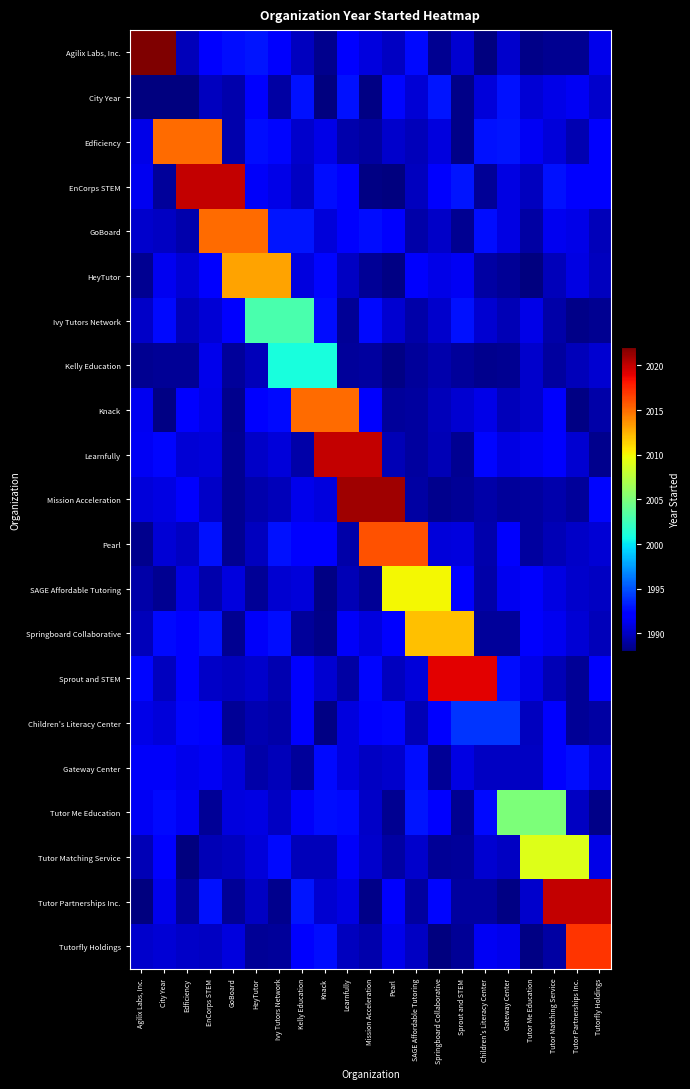

Reading right to left, extract all data points from this chart.

Agilix Labs, Inc.: Tutorfly Holdings=1991.2	Tutor Partnerships Inc.=1988.6	Tutor Matching Service=1988.6	Tutor Me Education=1988.3	Gateway Center=1990.3	Children's Literacy Center=1988.1	Sprout and STEM=1990.5	Springboard Collaborative=1988.6	SAGE Affordable Tutoring=1992.5	Pearl=1990.1	Mission Acceleration=1990.8	Learnfully=1991.9	Knack=1988.4	Kelly Education=1989.9	Ivy Tutors Network=1991.8	HeyTutor=1992.9	GoBoard=1992.7	EnCorps STEM=1992.1	Edficiency=1989.9	City Year=2022.0	Agilix Labs, Inc.=2022.0
City Year: Tutorfly Holdings=1990.3	Tutor Partnerships Inc.=1991.5	Tutor Matching Service=1991.1	Tutor Me Education=1990.6	Gateway Center=1992.8	Children's Literacy Center=1990.8	Sprout and STEM=1988.4	Springboard Collaborative=1993.0	SAGE Affordable Tutoring=1990.6	Pearl=1992.5	Mission Acceleration=1988.2	Learnfully=1992.8	Knack=1988.1	Kelly Education=1992.8	Ivy Tutors Network=1989.1	HeyTutor=1992.3	GoBoard=1989.4	EnCorps STEM=1989.9	Edficiency=1988.0	City Year=1988.0	Agilix Labs, Inc.=1988.0
Edficiency: Tutorfly Holdings=1992.1	Tutor Partnerships Inc.=1989.5	Tutor Matching Service=1990.7	Tutor Me Education=1991.5	Gateway Center=1992.9	Children's Literacy Center=1992.9	Sprout and STEM=1988.4	Springboard Collaborative=1990.9	SAGE Affordable Tutoring=1989.8	Pearl=1990.3	Mission Acceleration=1988.9	Learnfully=1989.4	Knack=1991.1	Kelly Education=1990.3	Ivy Tutors Network=1992.5	HeyTutor=1992.8	GoBoard=1989.4	EnCorps STEM=2015.0	Edficiency=2015.0	City Year=2015.0	Agilix Labs, Inc.=1991.1
EnCorps STEM: Tutorfly Holdings=1992.2	Tutor Partnerships Inc.=1992.2	Tutor Matching Service=1992.8	Tutor Me Education=1989.9	Gateway Center=1991.0	Children's Literacy Center=1988.8	Sprout and STEM=1992.9	Springboard Collaborative=1992.1	SAGE Affordable Tutoring=1989.9	Pearl=1988.1	Mission Acceleration=1988.2	Learnfully=1992.3	Knack=1992.7	Kelly Education=1990.1	Ivy Tutors Network=1991.1	HeyTutor=1991.6	GoBoard=2020.0	EnCorps STEM=2020.0	Edficiency=2020.0	City Year=1988.8	Agilix Labs, Inc.=1991.4
GoBoard: Tutorfly Holdings=1989.8	Tutor Partnerships Inc.=1991.1	Tutor Matching Service=1991.4	Tutor Me Education=1989.1	Gateway Center=1991.0	Children's Literacy Center=1992.8	Sprout and STEM=1988.6	Springboard Collaborative=1990.3	SAGE Affordable Tutoring=1989.2	Pearl=1992.2	Mission Acceleration=1992.7	Learnfully=1991.8	Knack=1990.8	Kelly Education=1993.0	Ivy Tutors Network=1993.0	HeyTutor=2015.0	GoBoard=2015.0	EnCorps STEM=2015.0	Edficiency=1989.4	City Year=1990.1	Agilix Labs, Inc.=1990.3
HeyTutor: Tutorfly Holdings=1990.0	Tutor Partnerships Inc.=1990.9	Tutor Matching Service=1989.8	Tutor Me Education=1988.1	Gateway Center=1988.7	Children's Literacy Center=1989.1	Sprout and STEM=1991.5	Springboard Collaborative=1991.1	SAGE Affordable Tutoring=1991.8	Pearl=1988.1	Mission Acceleration=1988.7	Learnfully=1990.0	Knack=1992.4	Kelly Education=1990.8	Ivy Tutors Network=2013.0	HeyTutor=2013.0	GoBoard=2013.0	EnCorps STEM=1991.9	Edficiency=1990.6	City Year=1991.4	Agilix Labs, Inc.=1988.6
Ivy Tutors Network: Tutorfly Holdings=1988.6	Tutor Partnerships Inc.=1988.4	Tutor Matching Service=1989.2	Tutor Me Education=1991.2	Gateway Center=1989.6	Children's Literacy Center=1990.5	Sprout and STEM=1992.9	Springboard Collaborative=1990.3	SAGE Affordable Tutoring=1989.3	Pearl=1990.5	Mission Acceleration=1992.6	Learnfully=1988.7	Knack=1992.7	Kelly Education=2003.0	Ivy Tutors Network=2003.0	HeyTutor=2003.0	GoBoard=1991.9	EnCorps STEM=1990.6	Edficiency=1989.7	City Year=1992.5	Agilix Labs, Inc.=1990.2
Kelly Education: Tutorfly Holdings=1990.5	Tutor Partnerships Inc.=1989.8	Tutor Matching Service=1989.0	Tutor Me Education=1990.3	Gateway Center=1988.6	Children's Literacy Center=1988.4	Sprout and STEM=1988.9	Springboard Collaborative=1989.4	SAGE Affordable Tutoring=1988.8	Pearl=1988.2	Mission Acceleration=1989.0	Learnfully=1988.9	Knack=2001.0	Kelly Education=2001.0	Ivy Tutors Network=2001.0	HeyTutor=1989.7	GoBoard=1988.9	EnCorps STEM=1991.2	Edficiency=1988.7	City Year=1988.8	Agilix Labs, Inc.=1988.6
Knack: Tutorfly Holdings=1989.3	Tutor Partnerships Inc.=1988.2	Tutor Matching Service=1991.7	Tutor Me Education=1990.3	Gateway Center=1989.8	Children's Literacy Center=1991.1	Sprout and STEM=1990.4	Springboard Collaborative=1989.9	SAGE Affordable Tutoring=1989.0	Pearl=1988.9	Mission Acceleration=1991.7	Learnfully=2015.0	Knack=2015.0	Kelly Education=2015.0	Ivy Tutors Network=1992.6	HeyTutor=1992.4	GoBoard=1988.4	EnCorps STEM=1991.1	Edficiency=1992.0	City Year=1988.2	Agilix Labs, Inc.=1991.5
Learnfully: Tutorfly Holdings=1988.4	Tutor Partnerships Inc.=1990.5	Tutor Matching Service=1991.9	Tutor Me Education=1991.4	Gateway Center=1991.0	Children's Literacy Center=1992.5	Sprout and STEM=1988.6	Springboard Collaborative=1989.6	SAGE Affordable Tutoring=1989.1	Pearl=1989.6	Mission Acceleration=2020.0	Learnfully=2020.0	Knack=2020.0	Kelly Education=1989.2	Ivy Tutors Network=1990.7	HeyTutor=1990.2	GoBoard=1988.5	EnCorps STEM=1990.7	Edficiency=1990.6	City Year=1992.5	Agilix Labs, Inc.=1991.6
Mission Acceleration: Tutorfly Holdings=1992.5	Tutor Partnerships Inc.=1988.9	Tutor Matching Service=1989.4	Tutor Me Education=1988.9	Gateway Center=1988.8	Children's Literacy Center=1989.2	Sprout and STEM=1988.8	Springboard Collaborative=1988.5	SAGE Affordable Tutoring=1989.2	Pearl=2021.0	Mission Acceleration=2021.0	Learnfully=2021.0	Knack=1990.9	Kelly Education=1991.2	Ivy Tutors Network=1989.8	HeyTutor=1989.4	GoBoard=1988.6	EnCorps STEM=1990.2	Edficiency=1991.7	City Year=1990.9	Agilix Labs, Inc.=1990.7
Pearl: Tutorfly Holdings=1990.5	Tutor Partnerships Inc.=1990.1	Tutor Matching Service=1989.6	Tutor Me Education=1988.9	Gateway Center=1991.8	Children's Literacy Center=1989.4	Sprout and STEM=1990.9	Springboard Collaborative=1990.8	SAGE Affordable Tutoring=2016.0	Pearl=2016.0	Mission Acceleration=2016.0	Learnfully=1989.3	Knack=1992.1	Kelly Education=1992.3	Ivy Tutors Network=1992.8	HeyTutor=1990.0	GoBoard=1988.6	EnCorps STEM=1992.9	Edficiency=1990.1	City Year=1990.6	Agilix Labs, Inc.=1988.4
SAGE Affordable Tutoring: Tutorfly Holdings=1990.1	Tutor Partnerships Inc.=1990.4	Tutor Matching Service=1991.0	Tutor Me Education=1991.8	Gateway Center=1991.4	Children's Literacy Center=1989.3	Sprout and STEM=1992.0	Springboard Collaborative=2010.0	SAGE Affordable Tutoring=2010.0	Pearl=2010.0	Mission Acceleration=1988.7	Learnfully=1989.7	Knack=1988.3	Kelly Education=1990.7	Ivy Tutors Network=1990.4	HeyTutor=1988.8	GoBoard=1990.9	EnCorps STEM=1989.4	Edficiency=1991.1	City Year=1988.6	Agilix Labs, Inc.=1989.2
Springboard Collaborative: Tutorfly Holdings=1989.8	Tutor Partnerships Inc.=1990.6	Tutor Matching Service=1991.3	Tutor Me Education=1992.1	Gateway Center=1988.8	Children's Literacy Center=1988.8	Sprout and STEM=2012.0	Springboard Collaborative=2012.0	SAGE Affordable Tutoring=2012.0	Pearl=1992.2	Mission Acceleration=1990.9	Learnfully=1991.7	Knack=1988.3	Kelly Education=1988.9	Ivy Tutors Network=1992.7	HeyTutor=1991.7	GoBoard=1988.6	EnCorps STEM=1992.8	Edficiency=1992.2	City Year=1992.6	Agilix Labs, Inc.=1989.7
Sprout and STEM: Tutorfly Holdings=1992.0	Tutor Partnerships Inc.=1988.7	Tutor Matching Service=1989.7	Tutor Me Education=1991.1	Gateway Center=1992.7	Children's Literacy Center=2019.0	Sprout and STEM=2019.0	Springboard Collaborative=2019.0	SAGE Affordable Tutoring=1990.7	Pearl=1989.9	Mission Acceleration=1992.5	Learnfully=1989.2	Knack=1990.5	Kelly Education=1991.7	Ivy Tutors Network=1989.5	HeyTutor=1990.3	GoBoard=1989.9	EnCorps STEM=1990.2	Edficiency=1992.1	City Year=1990.0	Agilix Labs, Inc.=1992.4
Children's Literacy Center: Tutorfly Holdings=1989.1	Tutor Partnerships Inc.=1988.7	Tutor Matching Service=1992.0	Tutor Me Education=1990.0	Gateway Center=1994.0	Children's Literacy Center=1994.0	Sprout and STEM=1994.0	Springboard Collaborative=1992.1	SAGE Affordable Tutoring=1989.7	Pearl=1992.4	Mission Acceleration=1991.8	Learnfully=1990.8	Knack=1988.2	Kelly Education=1991.7	Ivy Tutors Network=1989.2	HeyTutor=1989.6	GoBoard=1988.8	EnCorps STEM=1991.9	Edficiency=1992.5	City Year=1990.7	Agilix Labs, Inc.=1991.1
Gateway Center: Tutorfly Holdings=1990.8	Tutor Partnerships Inc.=1992.7	Tutor Matching Service=1992.4	Tutor Me Education=1990.0	Gateway Center=1990.0	Children's Literacy Center=1990.0	Sprout and STEM=1990.9	Springboard Collaborative=1988.8	SAGE Affordable Tutoring=1992.7	Pearl=1990.3	Mission Acceleration=1990.0	Learnfully=1990.9	Knack=1992.5	Kelly Education=1988.9	Ivy Tutors Network=1989.7	HeyTutor=1989.3	GoBoard=1990.7	EnCorps STEM=1991.5	Edficiency=1991.2	City Year=1991.6	Agilix Labs, Inc.=1991.6
Tutor Me Education: Tutorfly Holdings=1988.3	Tutor Partnerships Inc.=1990.0	Tutor Matching Service=2005.0	Tutor Me Education=2005.0	Gateway Center=2005.0	Children's Literacy Center=1992.6	Sprout and STEM=1988.6	Springboard Collaborative=1992.2	SAGE Affordable Tutoring=1992.9	Pearl=1988.6	Mission Acceleration=1990.3	Learnfully=1992.6	Knack=1992.7	Kelly Education=1991.7	Ivy Tutors Network=1990.1	HeyTutor=1991.0	GoBoard=1990.9	EnCorps STEM=1988.8	Edficiency=1991.5	City Year=1992.6	Agilix Labs, Inc.=1991.5
Tutor Matching Service: Tutorfly Holdings=1991.2	Tutor Partnerships Inc.=2009.0	Tutor Matching Service=2009.0	Tutor Me Education=2009.0	Gateway Center=1990.1	Children's Literacy Center=1990.5	Sprout and STEM=1988.9	Springboard Collaborative=1988.7	SAGE Affordable Tutoring=1990.3	Pearl=1989.1	Mission Acceleration=1990.3	Learnfully=1991.7	Knack=1989.7	Kelly Education=1989.7	Ivy Tutors Network=1992.6	HeyTutor=1990.7	GoBoard=1990.0	EnCorps STEM=1989.7	Edficiency=1988.0	City Year=1992.0	Agilix Labs, Inc.=1989.7
Tutor Partnerships Inc.: Tutorfly Holdings=2020.0	Tutor Partnerships Inc.=2020.0	Tutor Matching Service=2020.0	Tutor Me Education=1990.4	Gateway Center=1988.2	Children's Literacy Center=1989.0	Sprout and STEM=1989.0	Springboard Collaborative=1992.5	SAGE Affordable Tutoring=1989.0	Pearl=1991.7	Mission Acceleration=1988.3	Learnfully=1991.0	Knack=1990.5	Kelly Education=1993.0	Ivy Tutors Network=1988.4	HeyTutor=1990.1	GoBoard=1988.7	EnCorps STEM=1992.8	Edficiency=1988.9	City Year=1991.3	Agilix Labs, Inc.=1988.1
Tutorfly Holdings: Tutorfly Holdings=2017.0	Tutor Partnerships Inc.=2017.0	Tutor Matching Service=1989.1	Tutor Me Education=1988.1	Gateway Center=1991.3	Children's Literacy Center=1991.6	Sprout and STEM=1988.8	Springboard Collaborative=1988.1	SAGE Affordable Tutoring=1990.0	Pearl=1991.2	Mission Acceleration=1989.4	Learnfully=1989.9	Knack=1992.7	Kelly Education=1992.3	Ivy Tutors Network=1988.9	HeyTutor=1988.8	GoBoard=1990.8	EnCorps STEM=1990.0	Edficiency=1990.2	City Year=1990.6	Agilix Labs, Inc.=1990.3